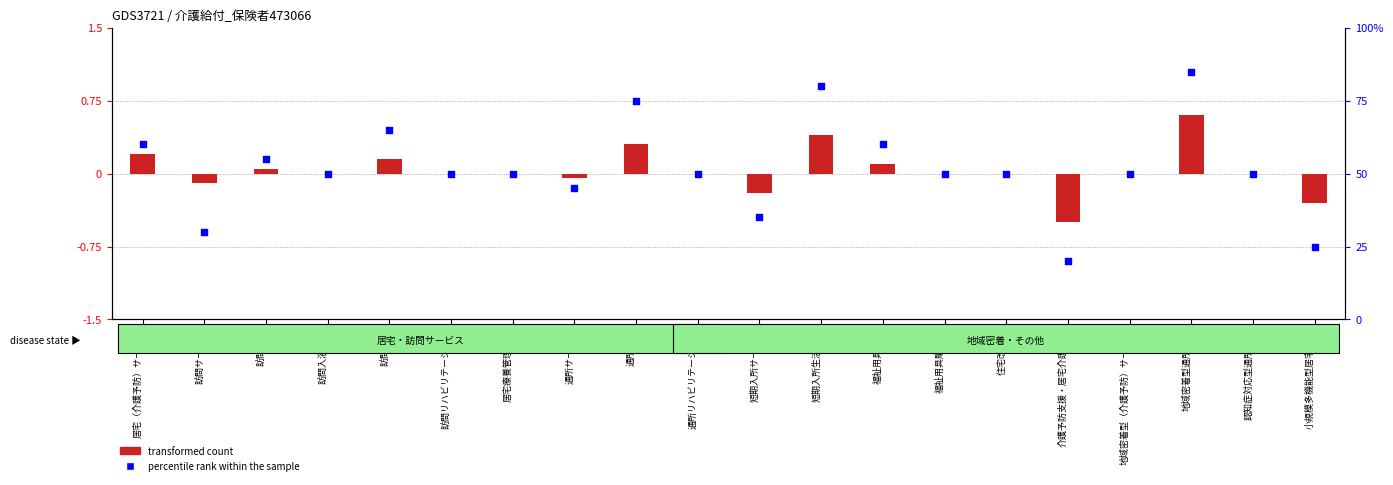

At which category is the sum across all series the highest?

地域密着型通所介護